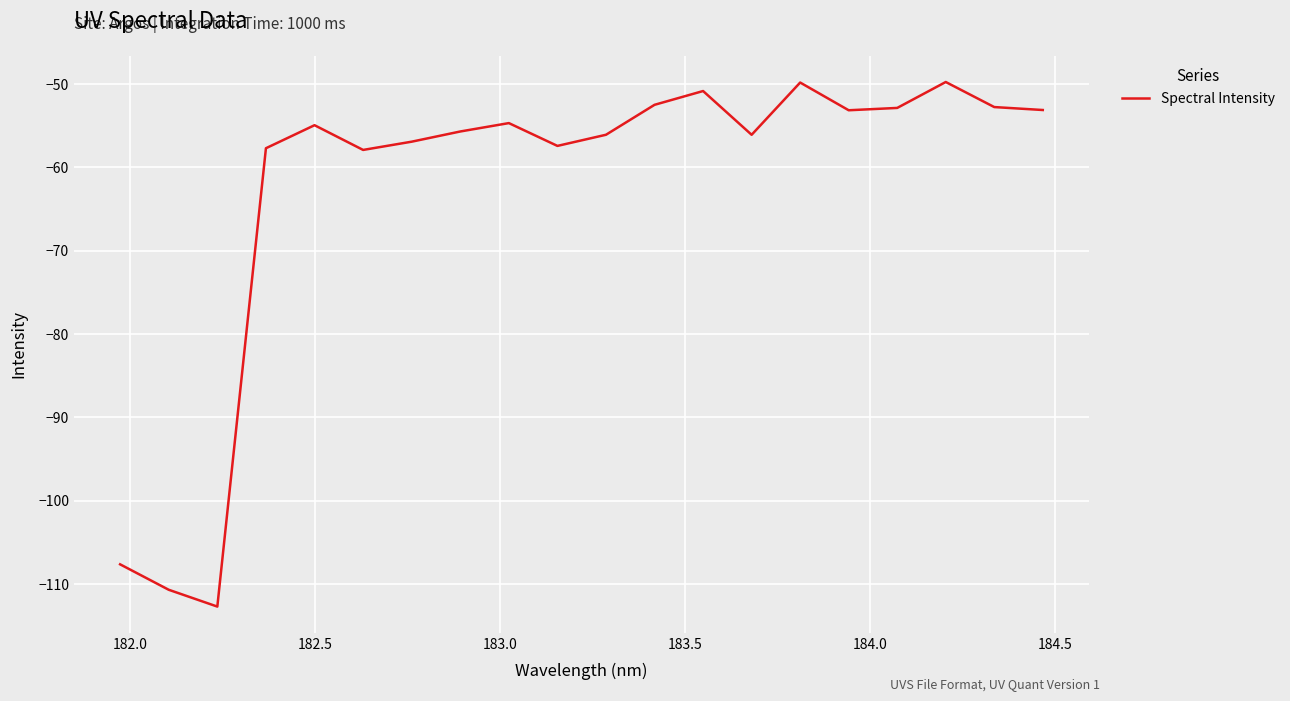

Count the number of categories in the chart.

20